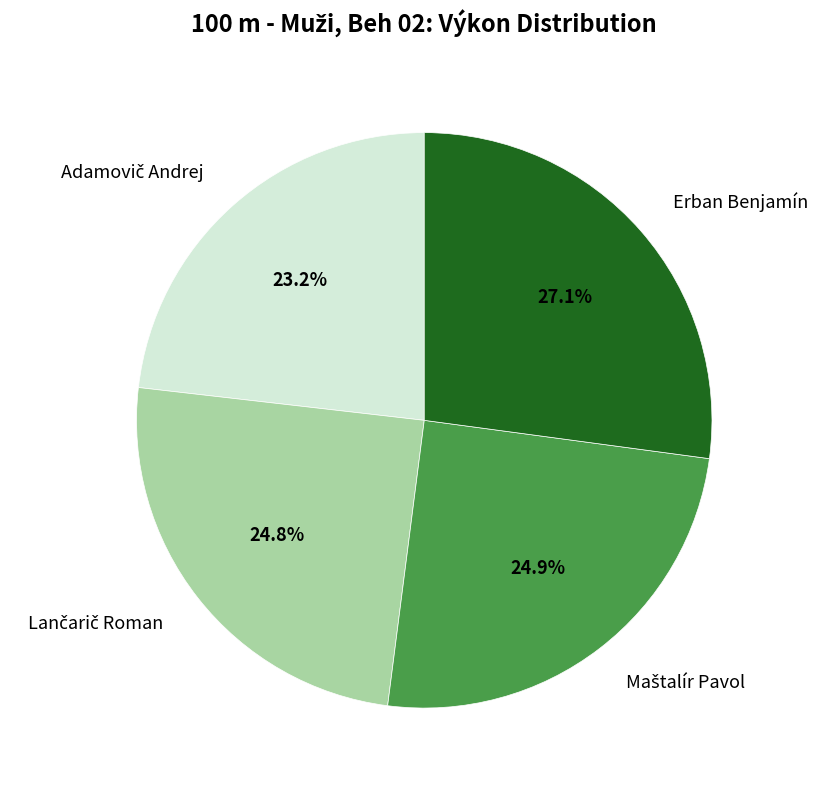

What portion of the pie excludes Erban Benjamín?

72.9%